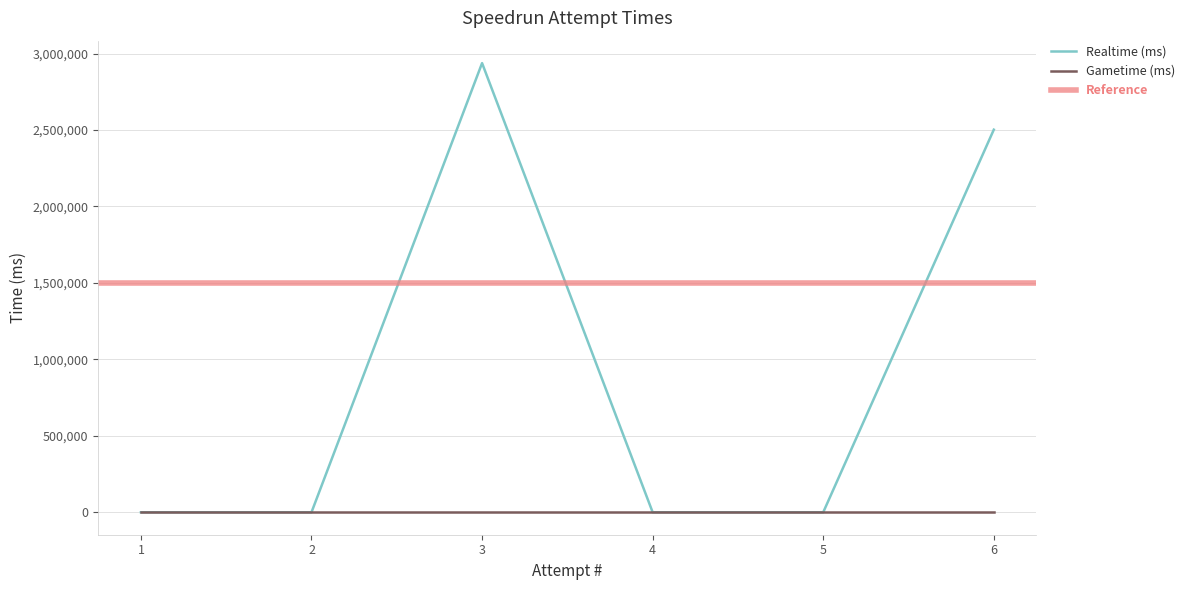

List the labels in order of value, smallest first.

5, 4, 2, 1, 6, 3